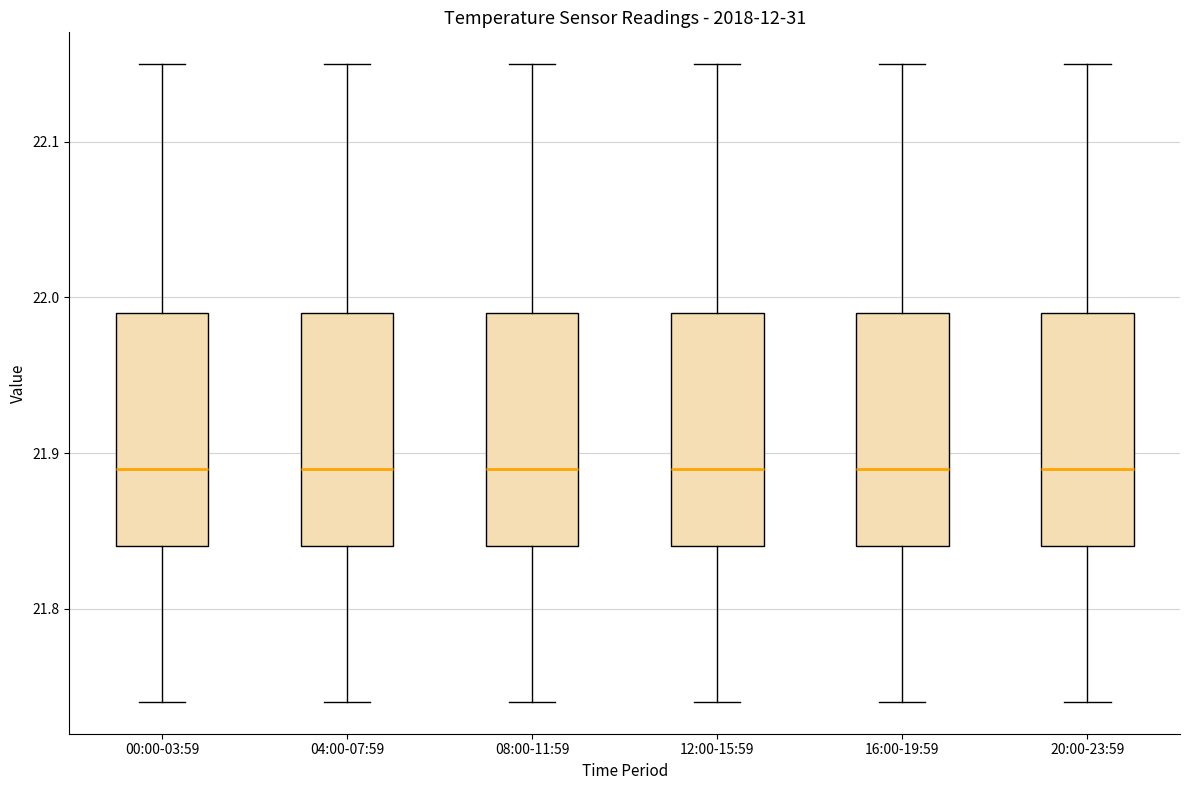

Where does the median line of the box for 00:00-03:59 sit on the y-axis? The values are not printed on the chart, so give them approximately, as read against the axis.

21.89